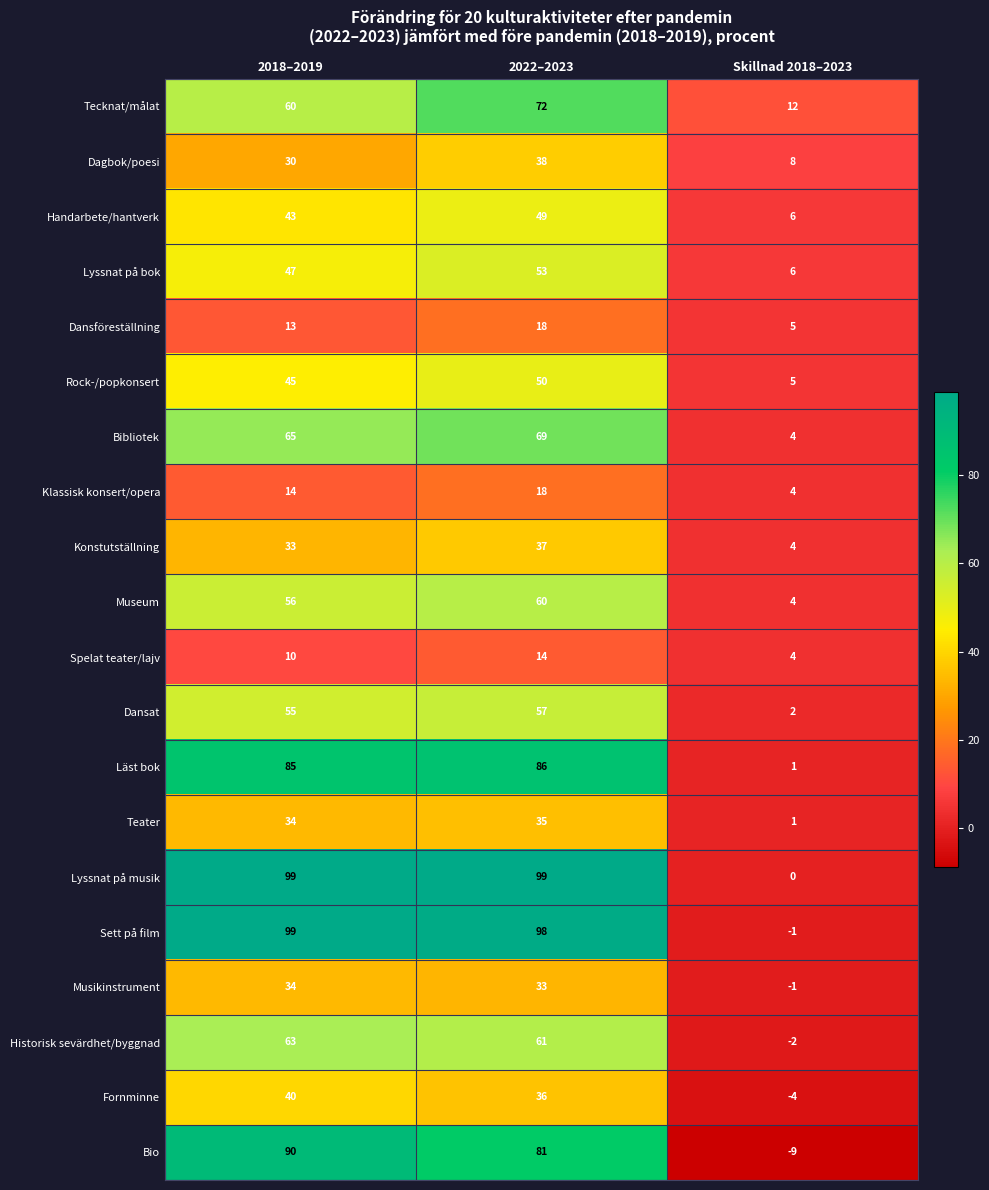

What is the difference between the Musikinstrument values at Skillnad 2018–2023 and 2022–2023?

34